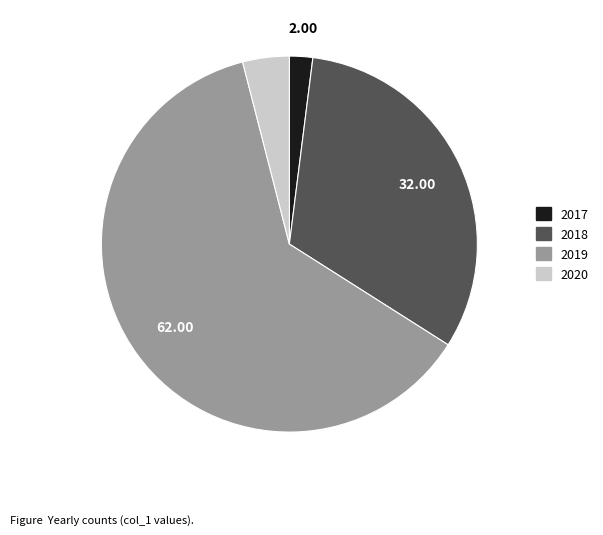

Rank the categories by value from highest to lowest.

2019, 2018, 2020, 2017